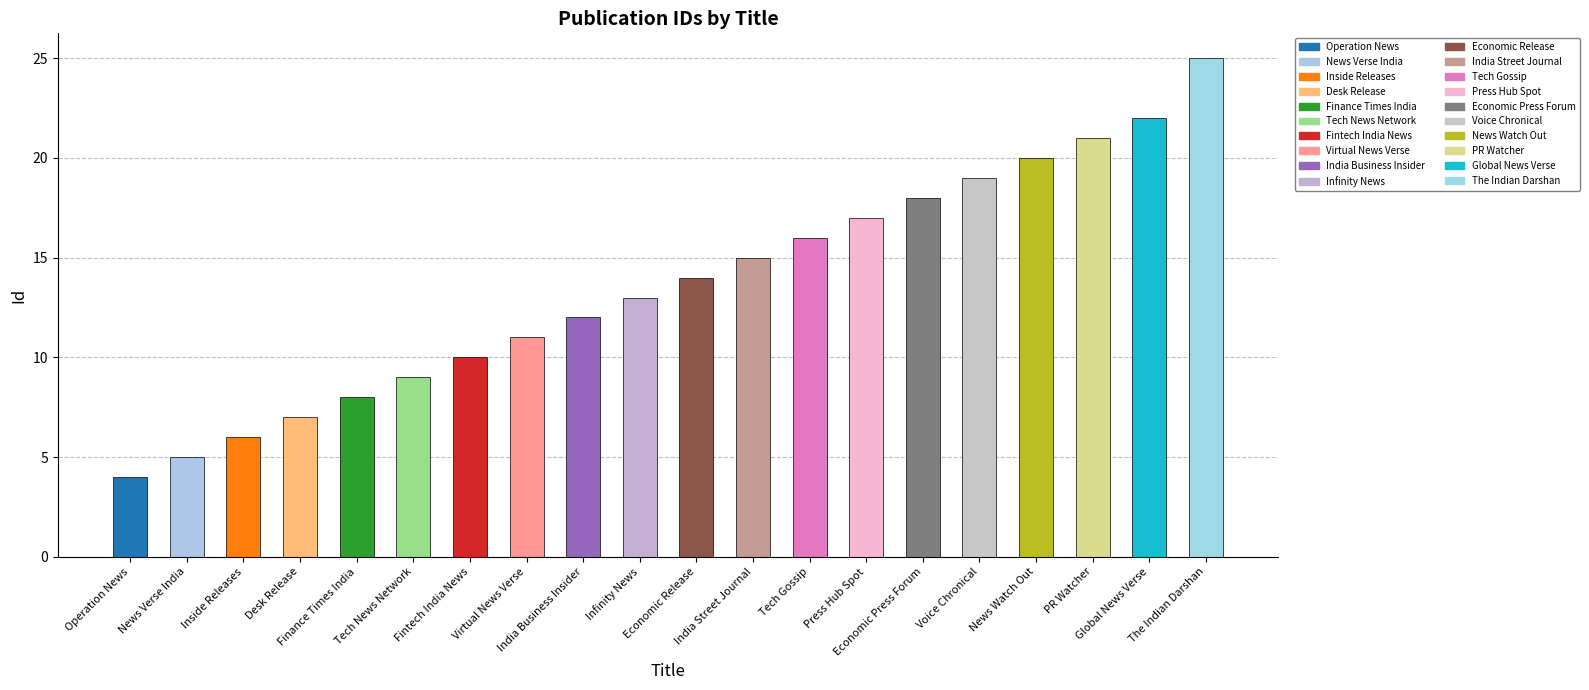

Reading left to right, extract all data points from this chart.

4	5	6	7	8	9	10	11	12	13	14	15	16	17	18	19	20	21	22	25